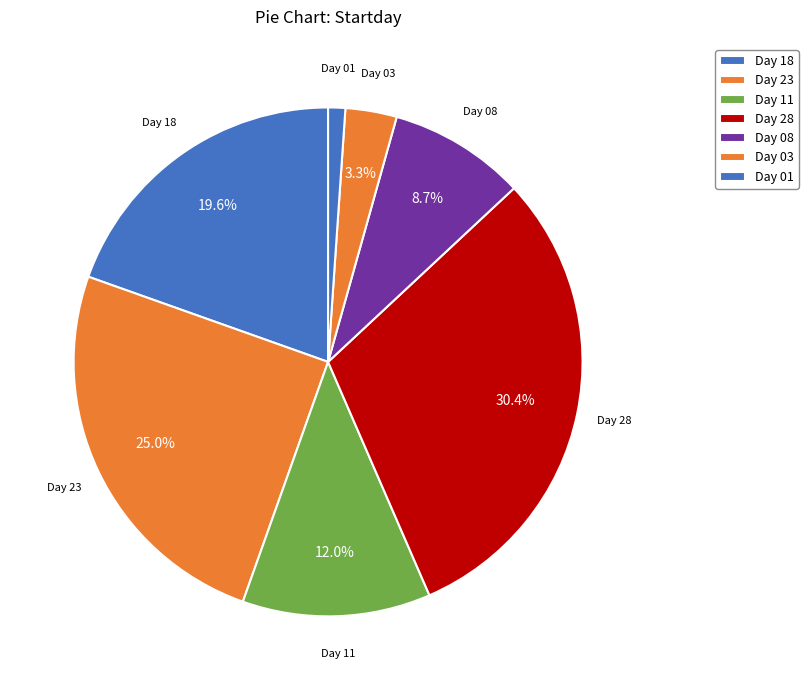

How many slices are in this pie chart?

7